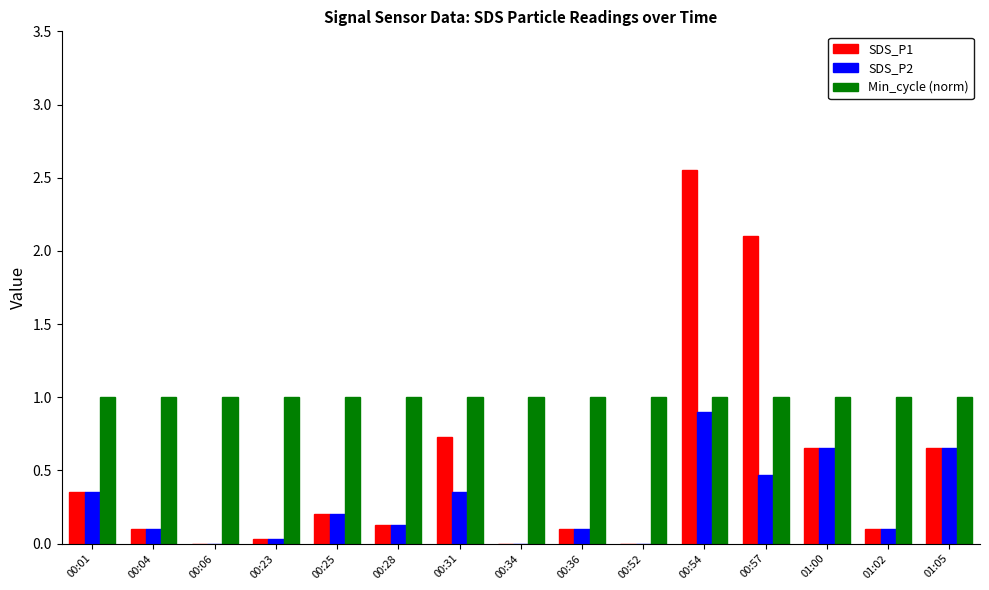

Which series has the largest total across all categories?

Min_cycle (norm)